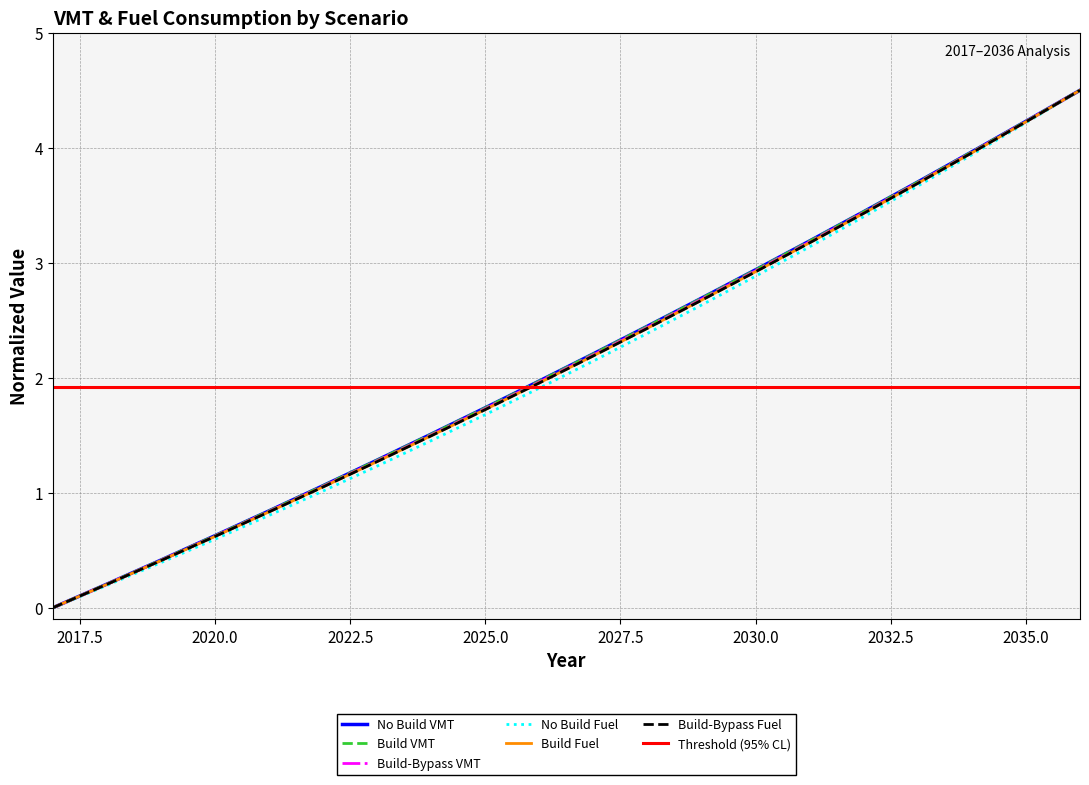

True or false: Build-Bypass Fuel has a value of 0.2 at 2020.0.

False